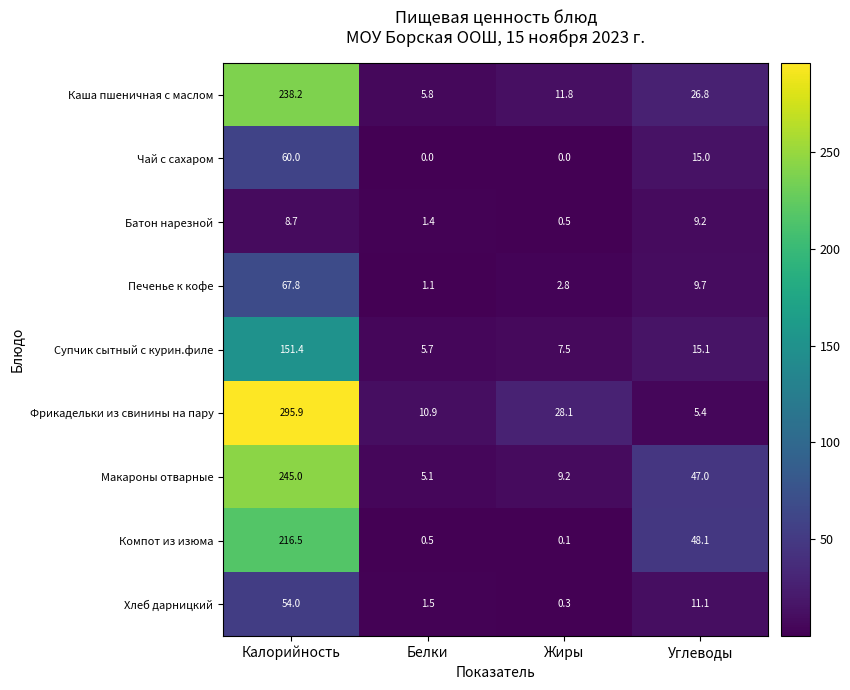

At Жиры, list the series in order from largest to smallest.

Фрикадельки из свинины на пару, Каша пшеничная с маслом, Макароны отварные, Супчик сытный с курин.филе, Печенье к кофе, Батон нарезной, Хлеб дарницкий, Компот из изюма, Чай с сахаром